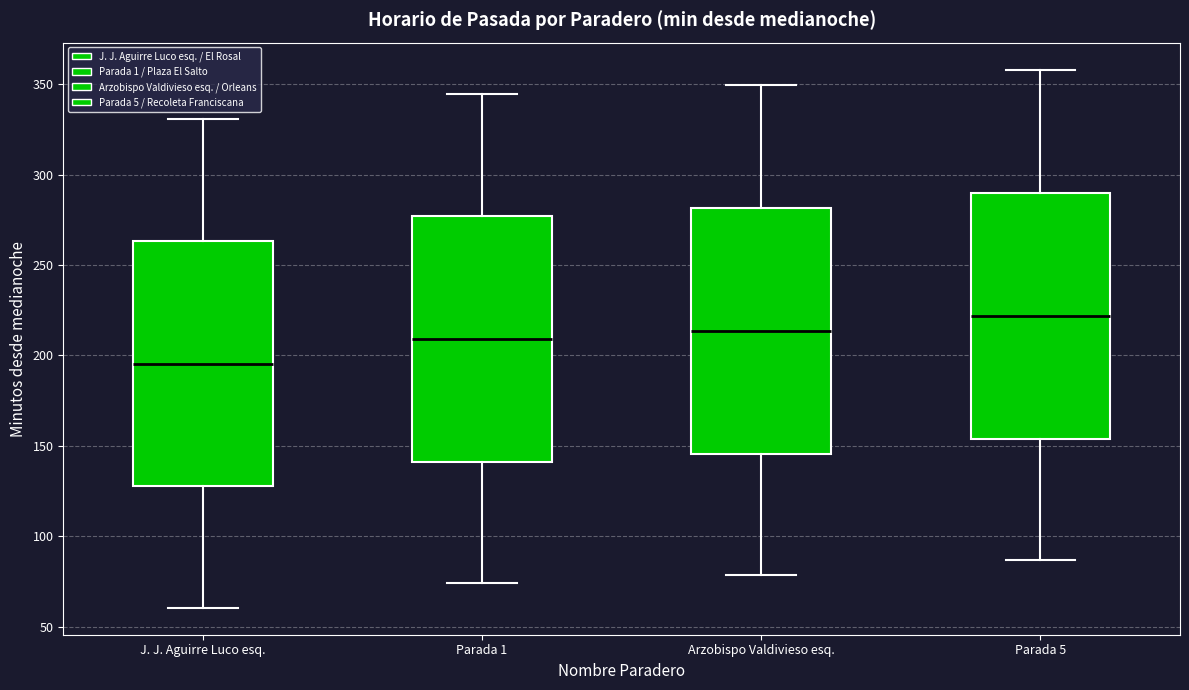

Reading left to right, read every box against the y-axis: the position of its median line, the range the box covers, and the ends of its whiskers. The values are not printed on the chart, so give them approximately, as read against the axis.

J. J. Aguirre Luco esq.: median 195, box 130 to 265, whiskers 60 to 330
Parada 1: median 210, box 140 to 275, whiskers 75 to 345
Arzobispo Valdivieso esq.: median 215, box 145 to 280, whiskers 80 to 350
Parada 5: median 220, box 155 to 290, whiskers 85 to 360